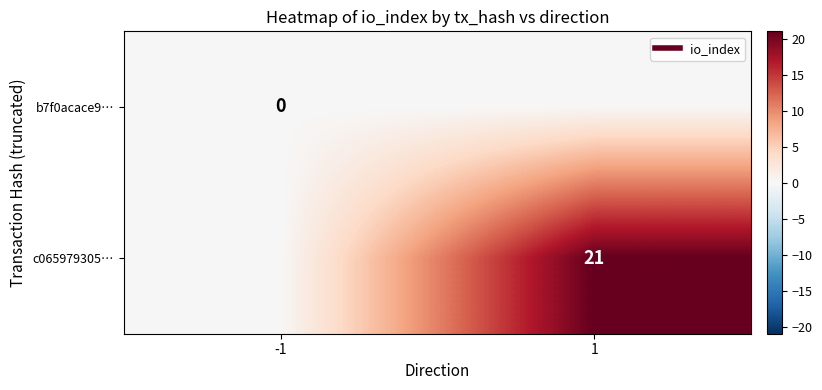

What is the spread (max minus min) of values at 1?

21